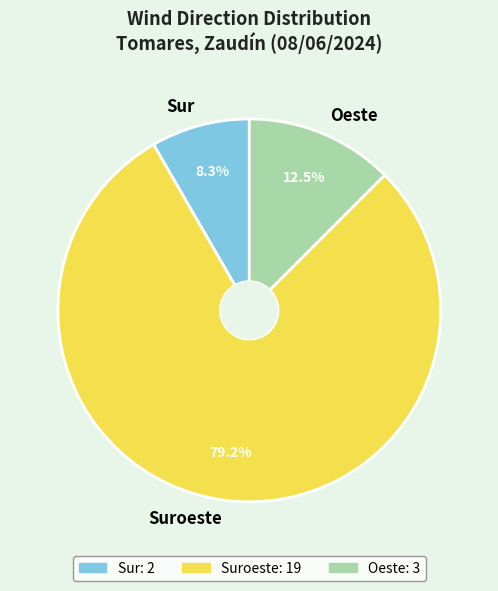

Combined, do Oeste and Sur account for over 50%?

No